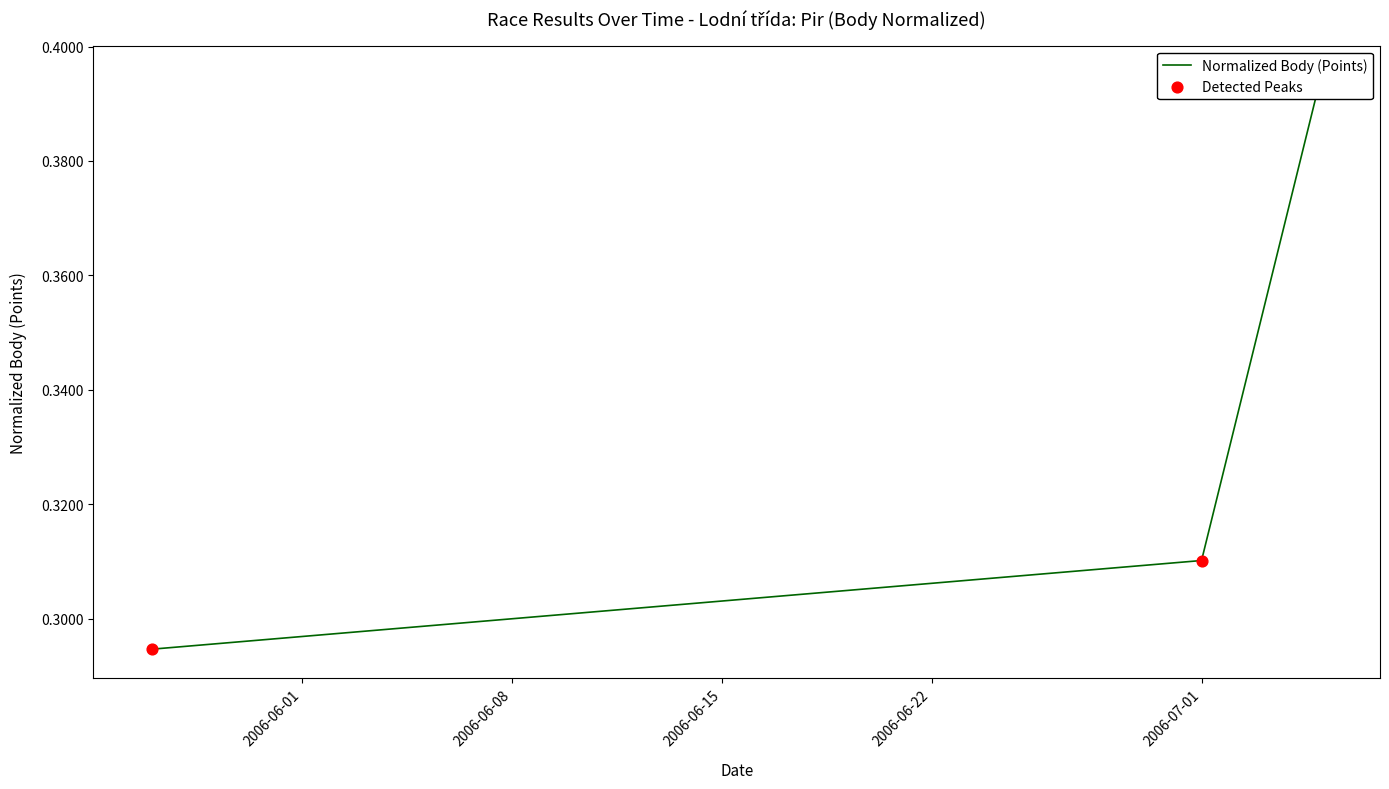

Which series reaches the maximum Y coordinate?

Normalized Body (Points)